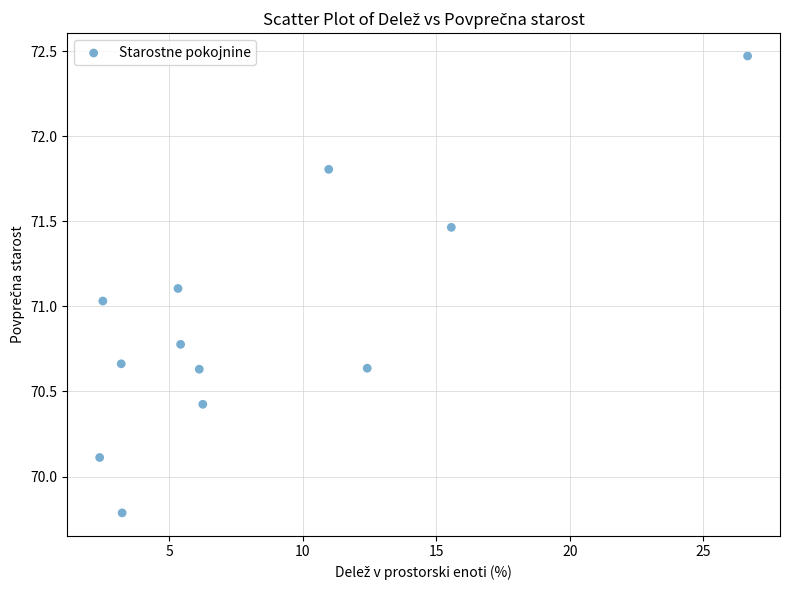

What is the average Y value?

70.9